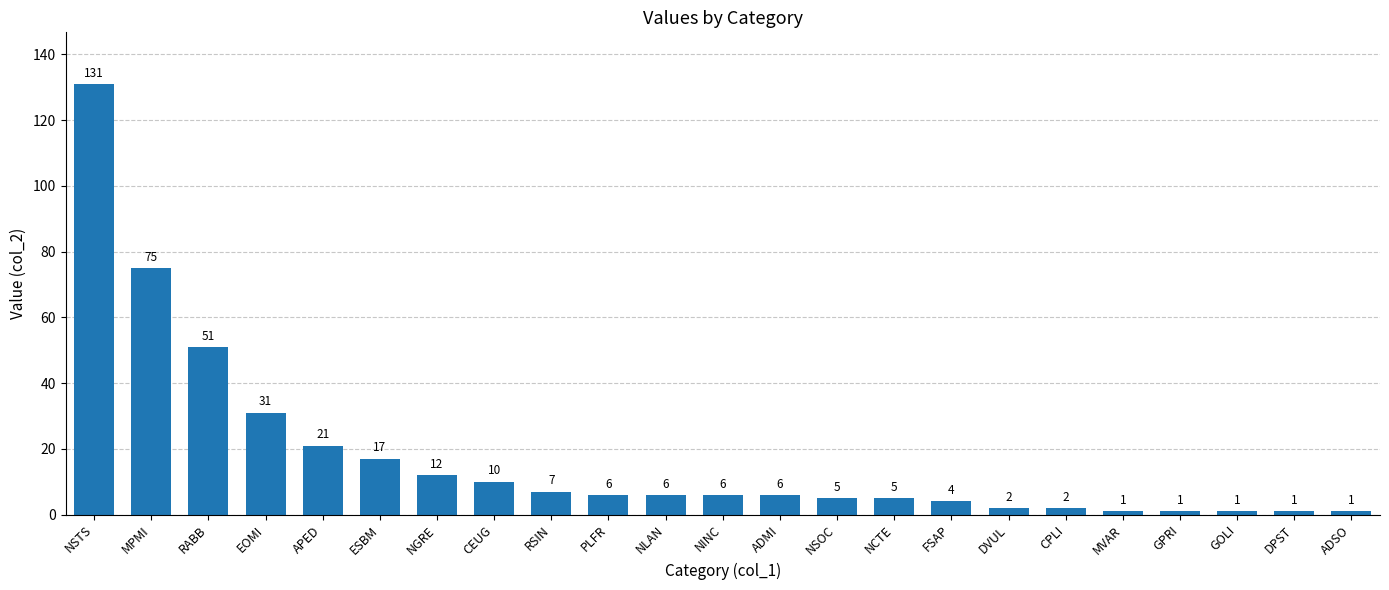

How many values are below 6?

10